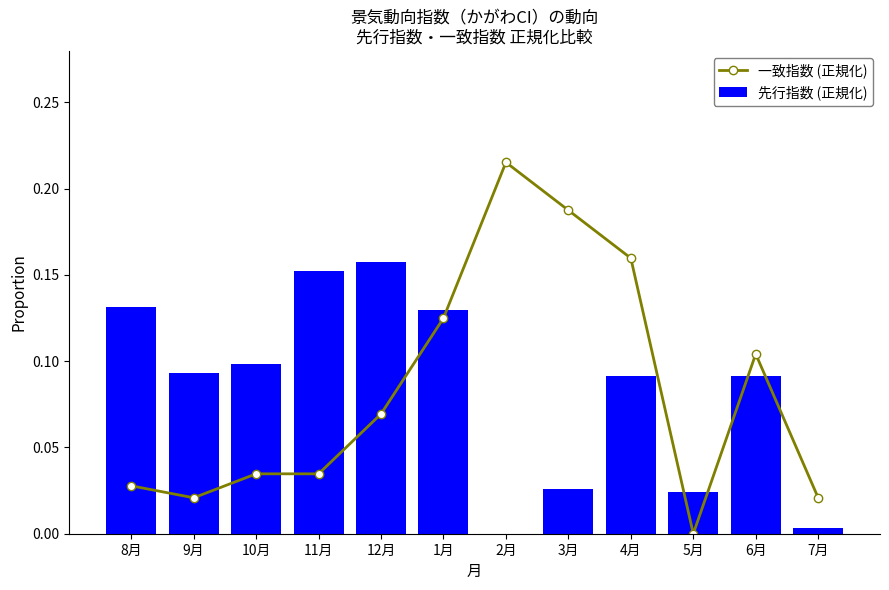

At which category is the sum across all series the highest?

1月